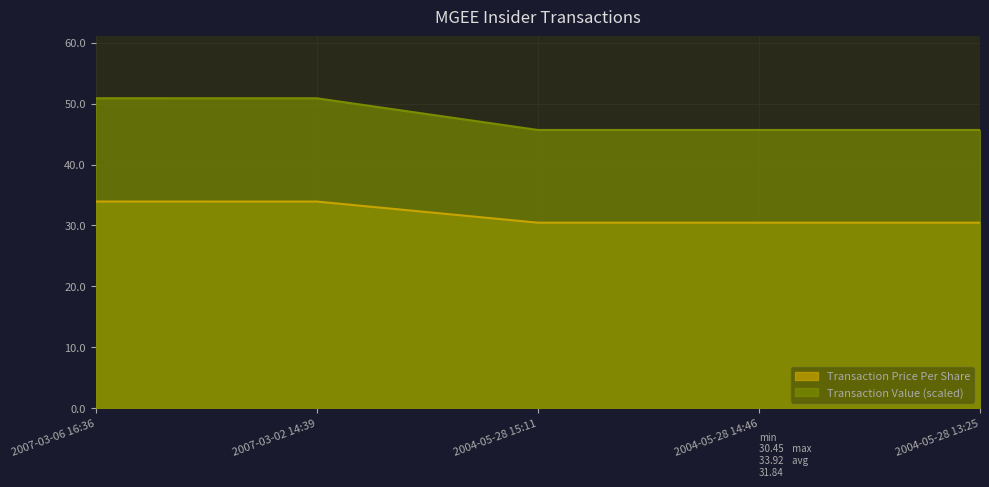

Which series has the largest range (max minus min)?

Transaction Value (scaled)